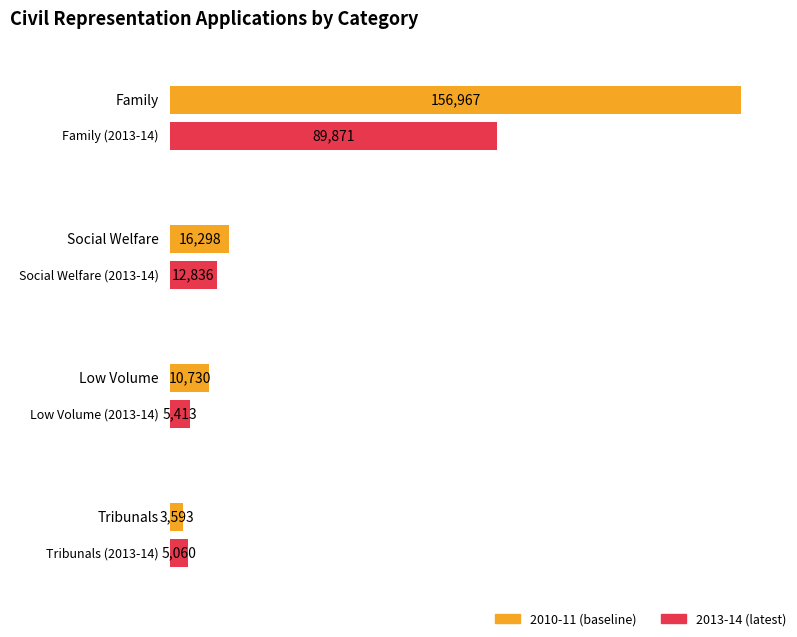

What is the difference between the maximum and minimum values in the Social Welfare series?

3462